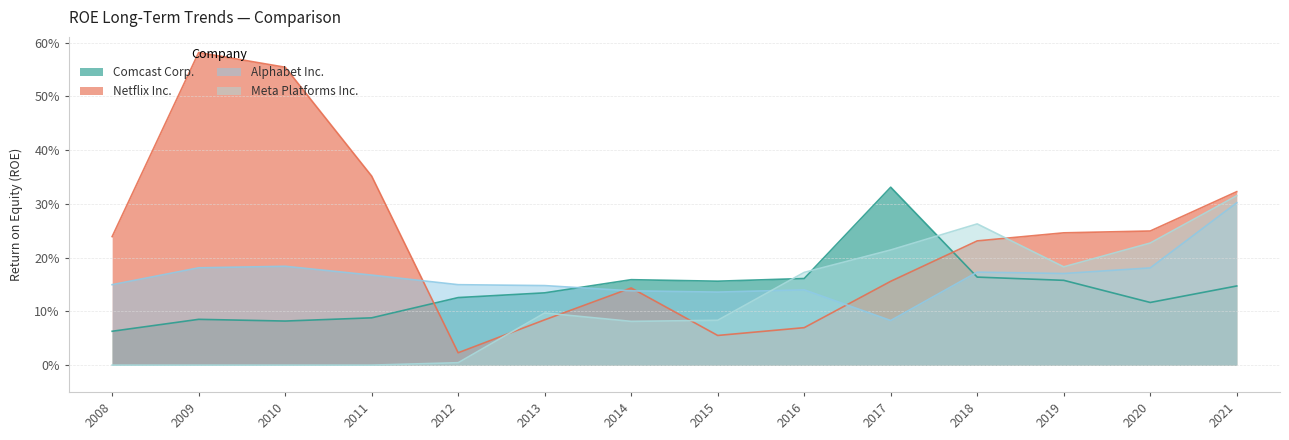

Between 2016 and 2017, which series saw the biggest shift?

Comcast Corp.